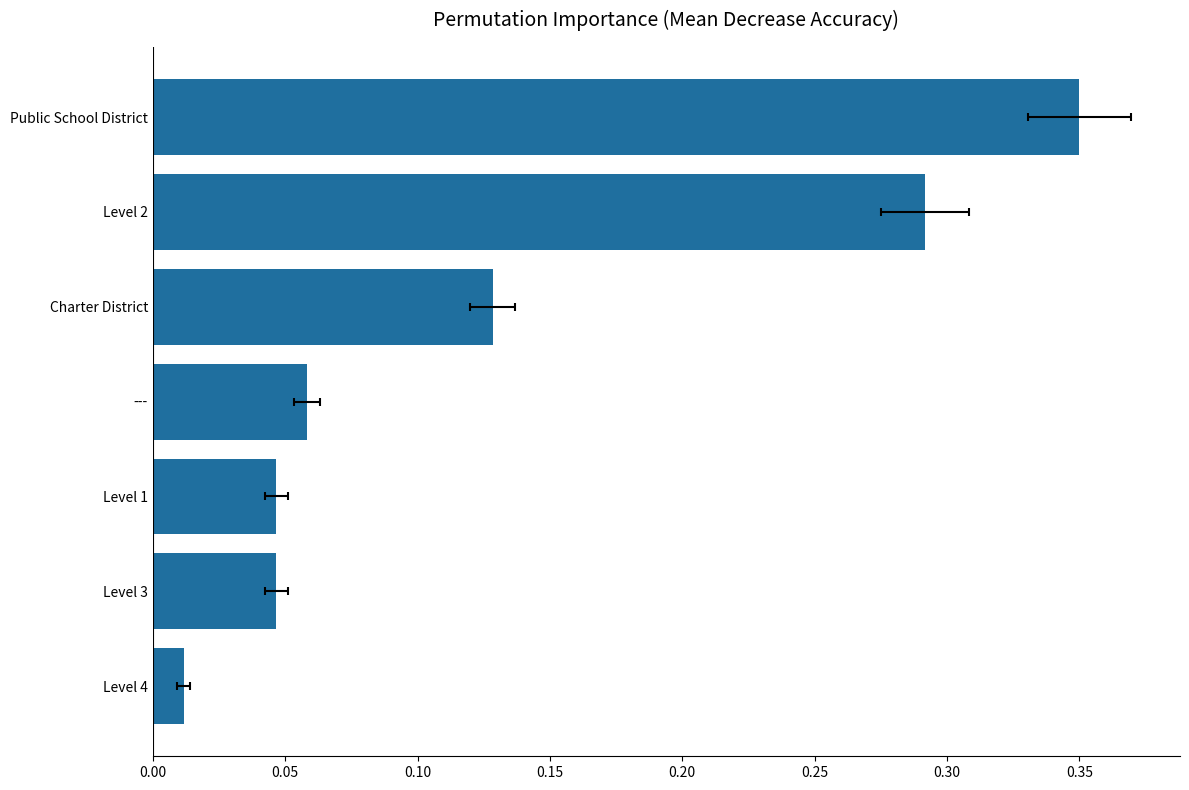

True or false: the data shows 0.3 at Level 2.

True